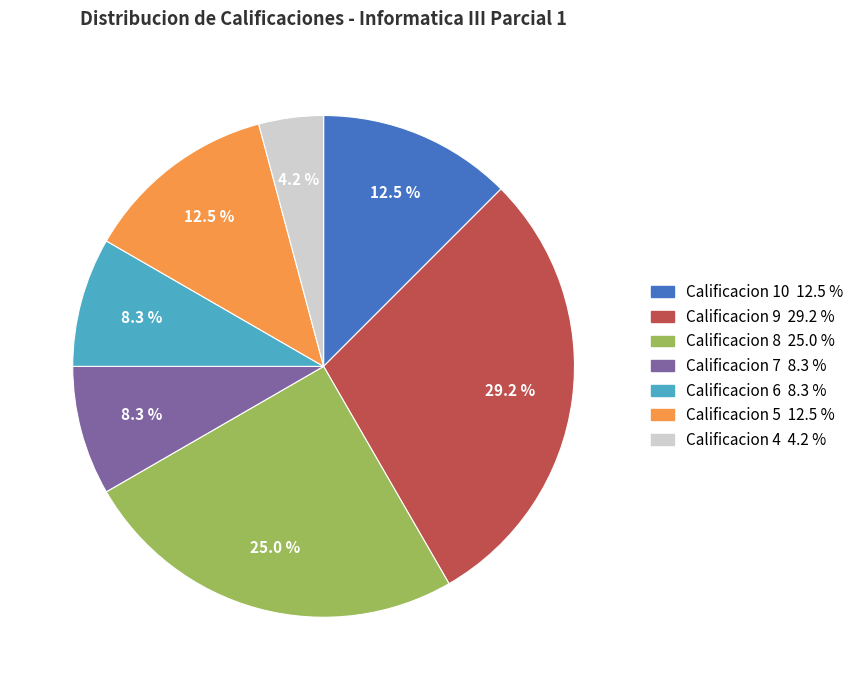

Is there a majority slice in this chart?

No